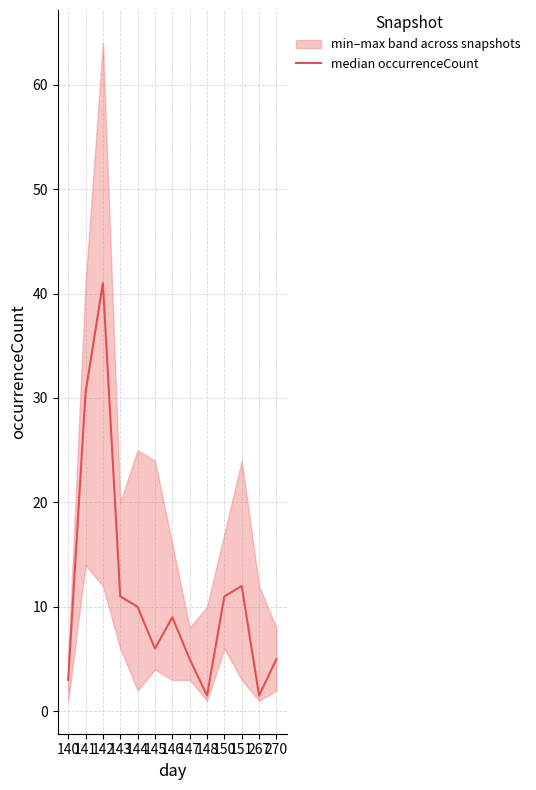

At which label does the data first exceed 9?

141